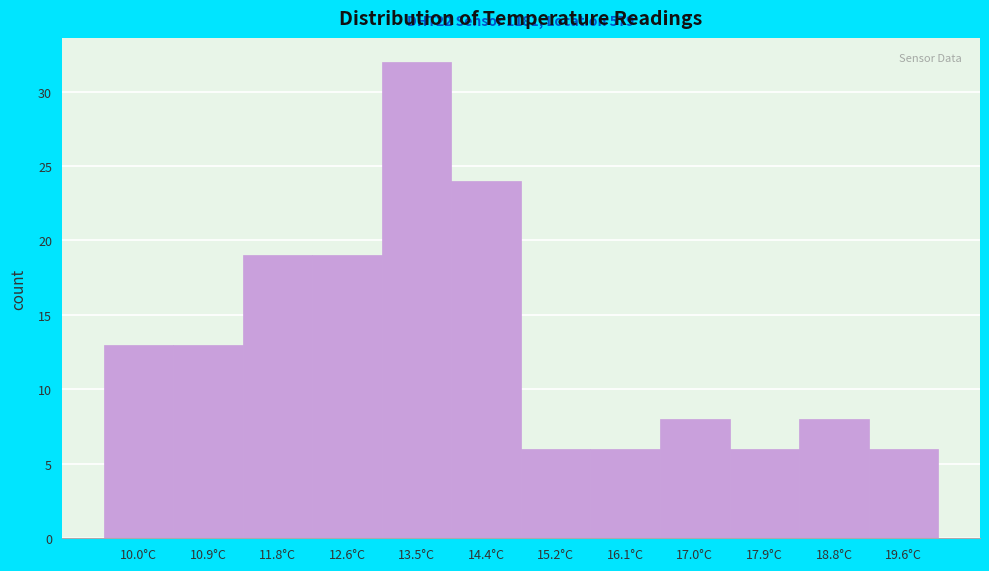

Reading right to left, transcribe all the data shown in this chart.

6	8	6	8	6	6	24	32	19	19	13	13